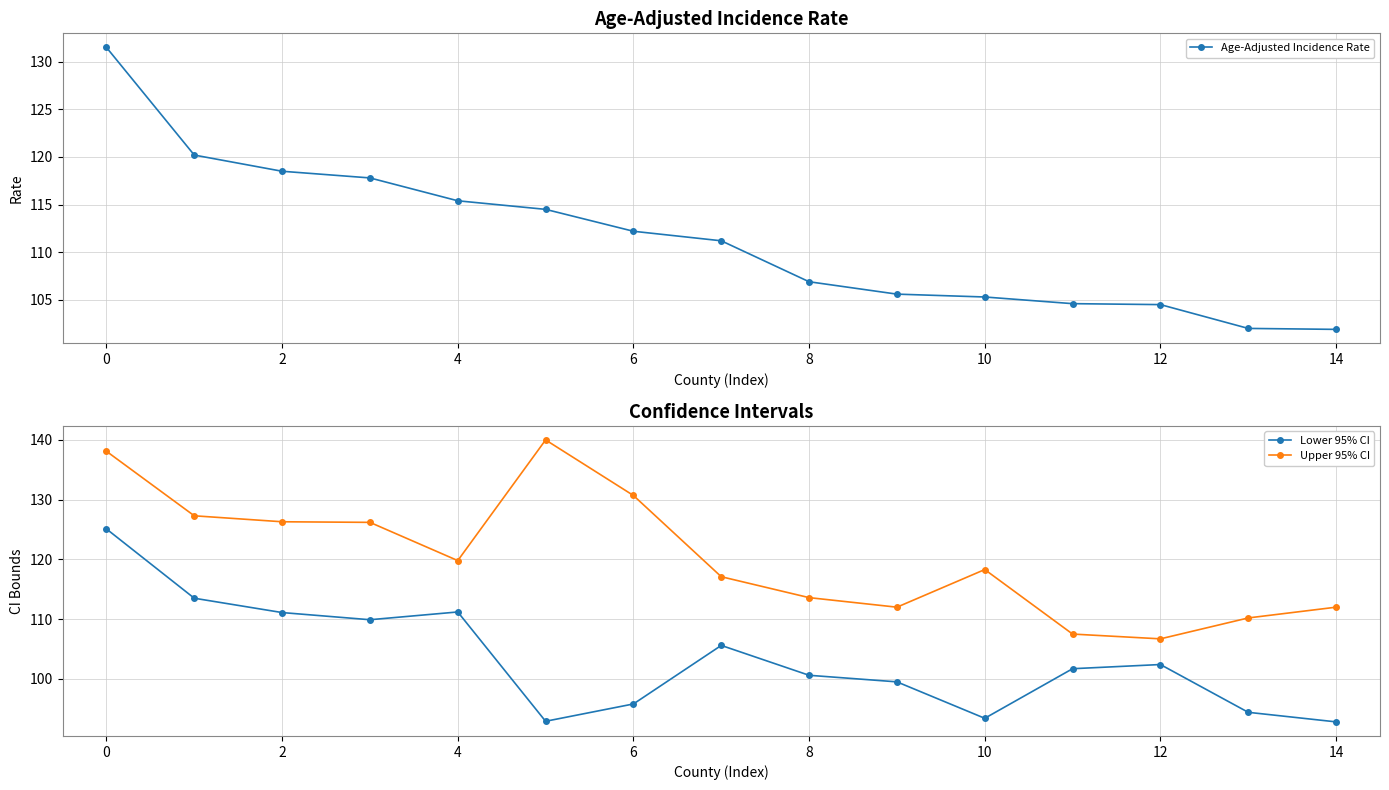

The Age-Adjusted Incidence Rate series shows 66.9 at 14. True or false?

False